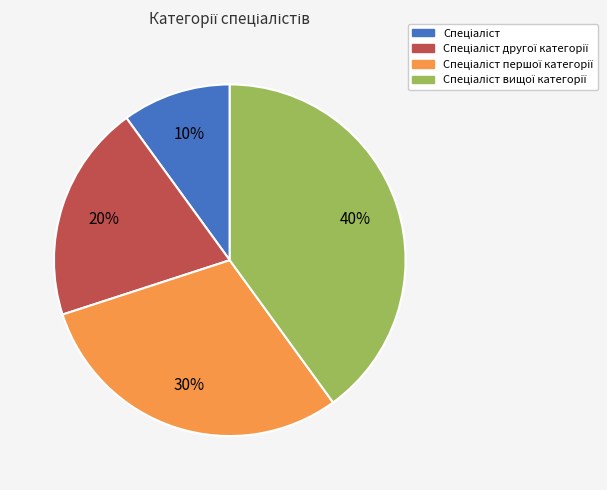

To the nearest percent, what is the average slice percentage?

25%